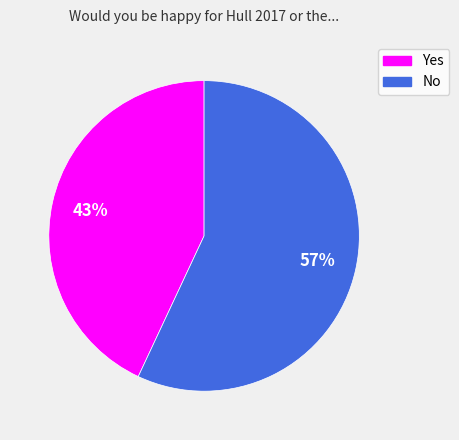

Between No and Yes, which is larger?

No